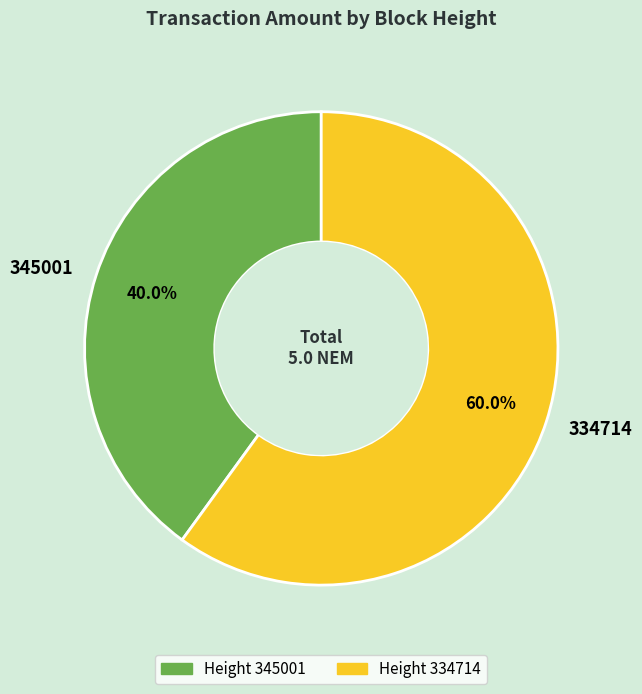

To the nearest percent, what is the combined percentage of 345001 and 334714?

100%